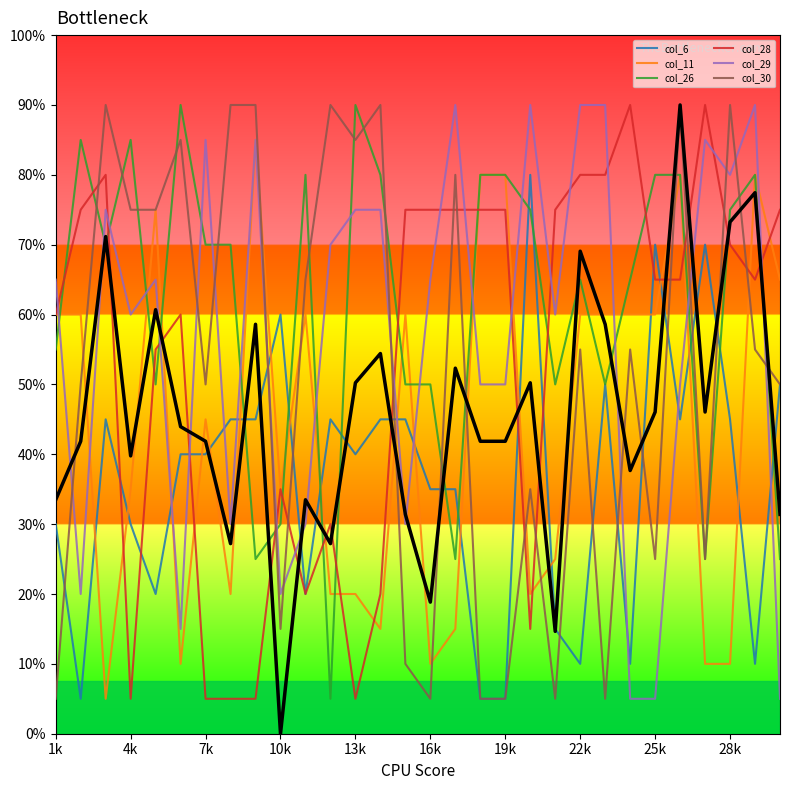

Reading left to right, extract all data points from this chart.

col_6: 6	1	9	6	4	8	8	9	9	12	4	9	8	9	9	7	7	1	1	16	3	2	10	2	14	9	14	9	2	10
col_11: 12	12	1	7	15	2	9	4	17	7	12	4	4	3	12	2	3	16	16	4	5	12	12	12	12	16	2	2	16	13
col_26: 11	17	14	17	10	18	14	14	5	6	16	1	18	16	10	10	5	16	16	15	10	13	10	13	16	16	5	15	16	5
col_28: 12	15	16	1	11	12	1	1	1	7	4	6	1	4	15	15	15	15	15	3	15	16	16	18	13	13	18	14	13	15
col_29: 13	4	15	12	13	3	17	6	17	4	6	14	15	15	6	13	18	10	10	18	12	18	18	1	1	10	17	16	18	1
col_30: 1	10	18	15	15	17	10	18	18	3	13	18	17	18	2	1	16	1	1	7	1	11	1	11	5	18	5	18	11	10